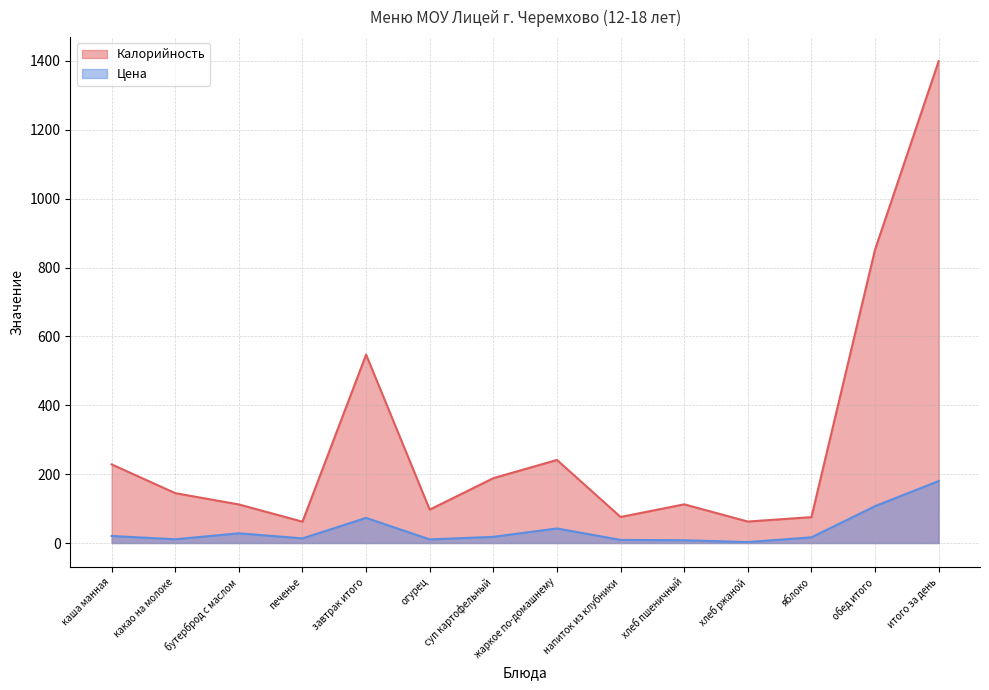

How many lines are shown in the chart?

2